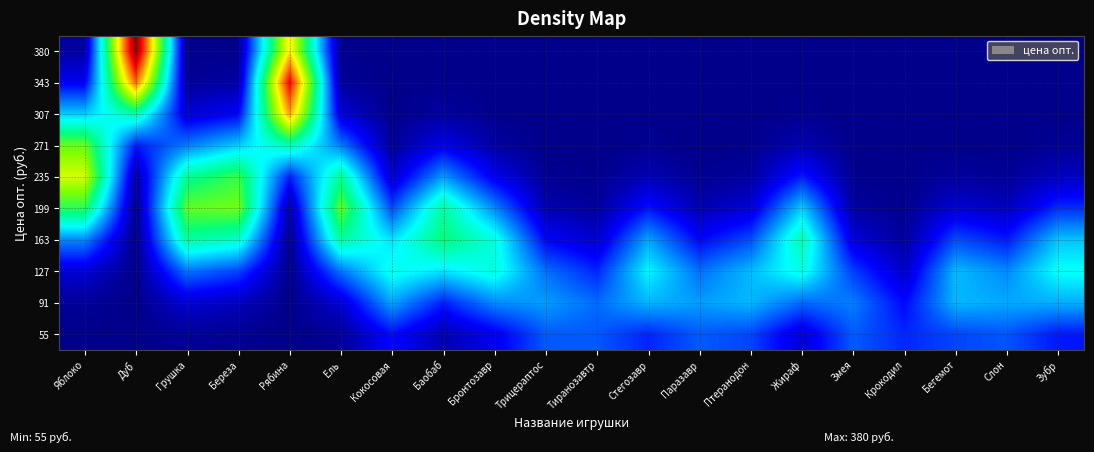

Rank the series by their maximum value, from lowest to highest.

55, 91, 127, 163, 271, 199, 235, 307, 343, 380